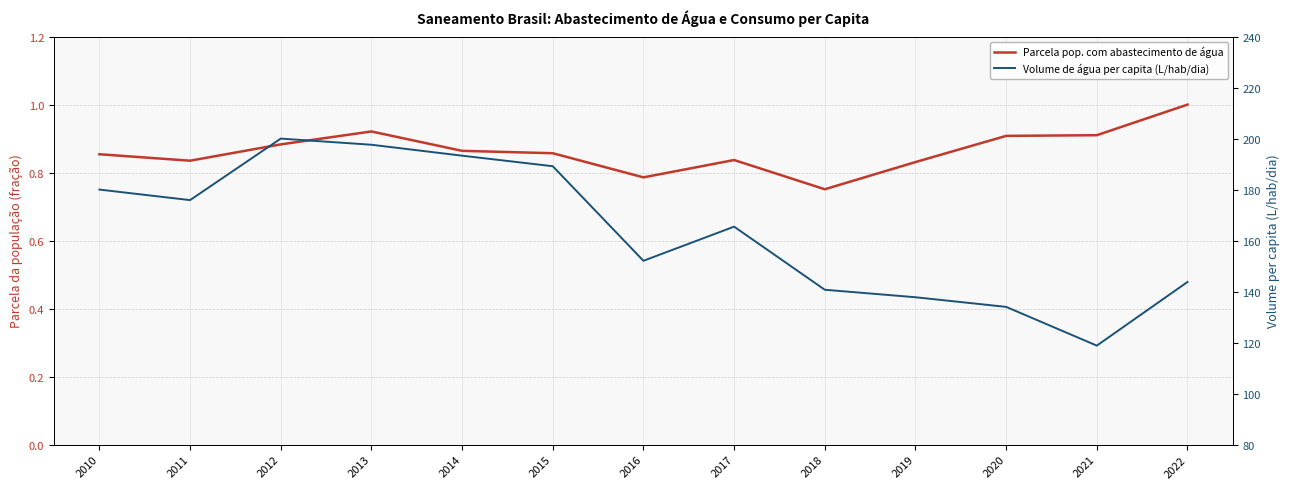

True or false: Parcela pop. com abastecimento de água has more than 1 interior local peaks.

True